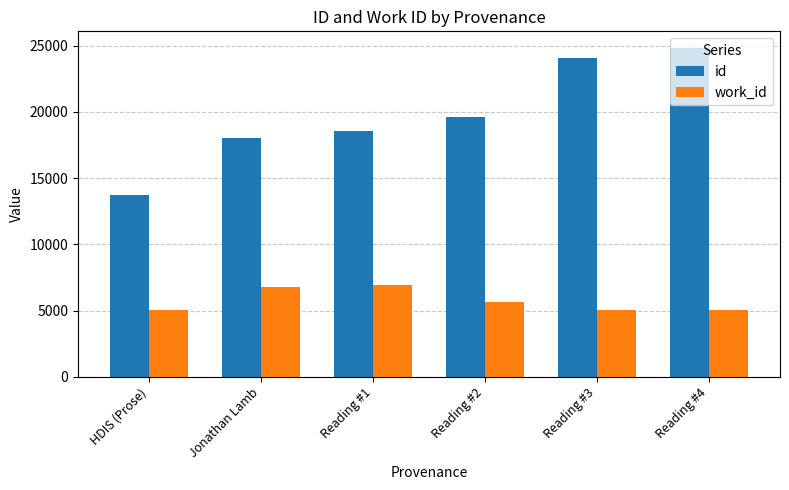

List the labels in order of id value, smallest first.

HDIS (Prose), Jonathan Lamb, Reading #1, Reading #2, Reading #3, Reading #4